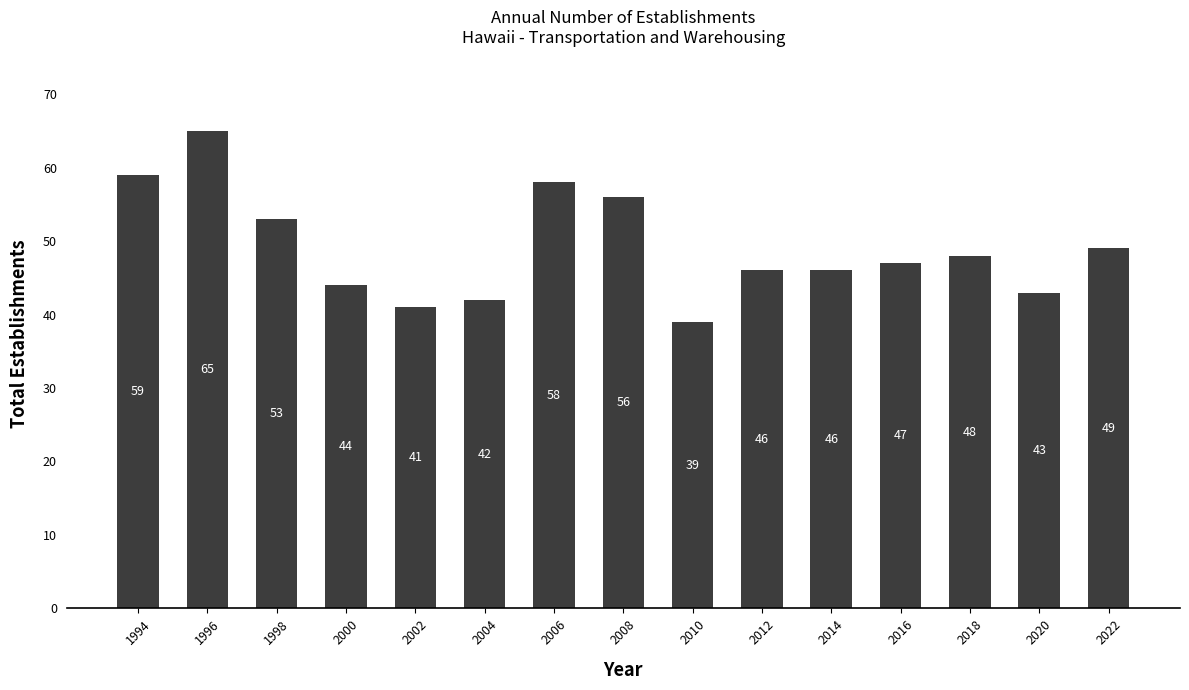

What is the average value?

49